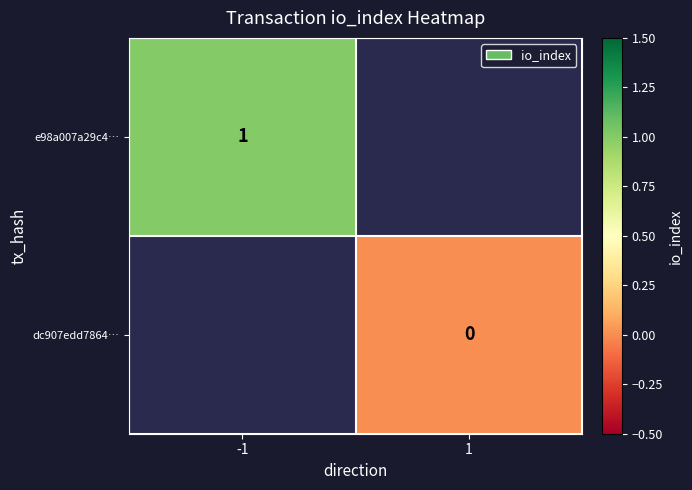

Which has a higher value, 1 or -1?

-1